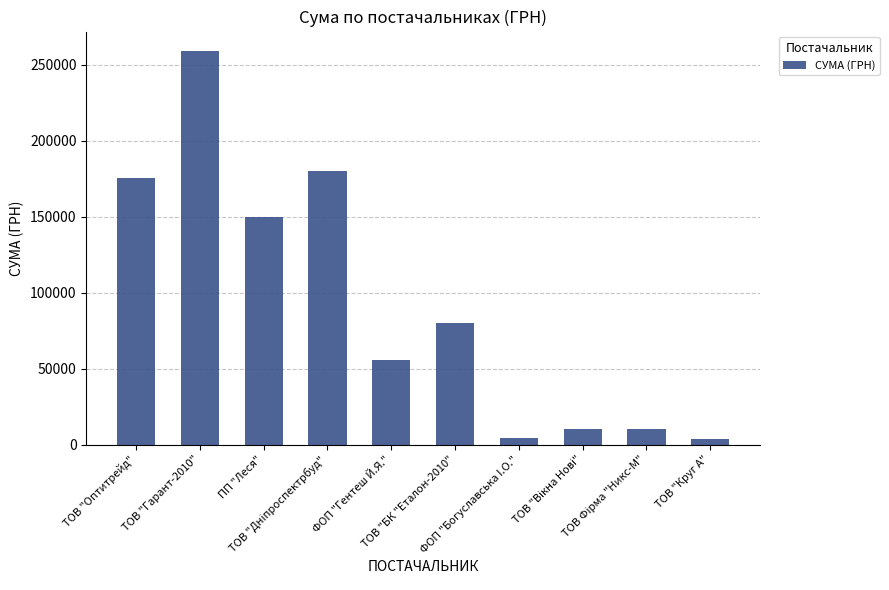

Count the number of data series in this chart.

1